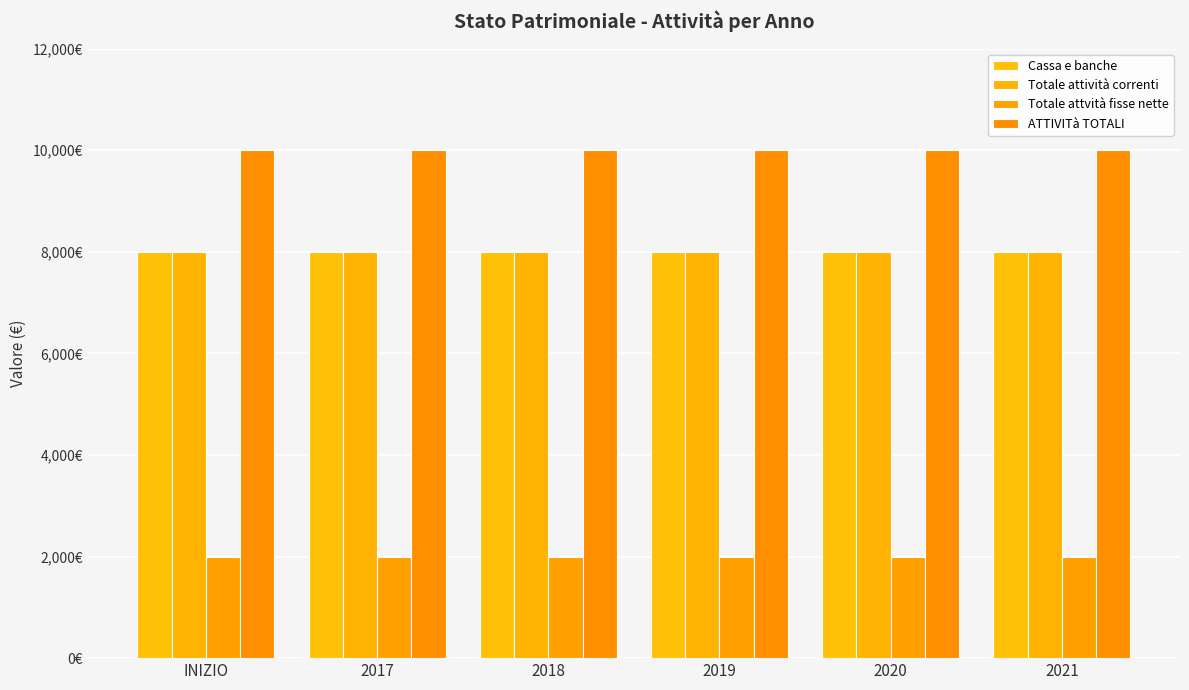

List the labels in order of Totale attvità fisse nette value, smallest first.

INIZIO, 2017, 2018, 2019, 2020, 2021